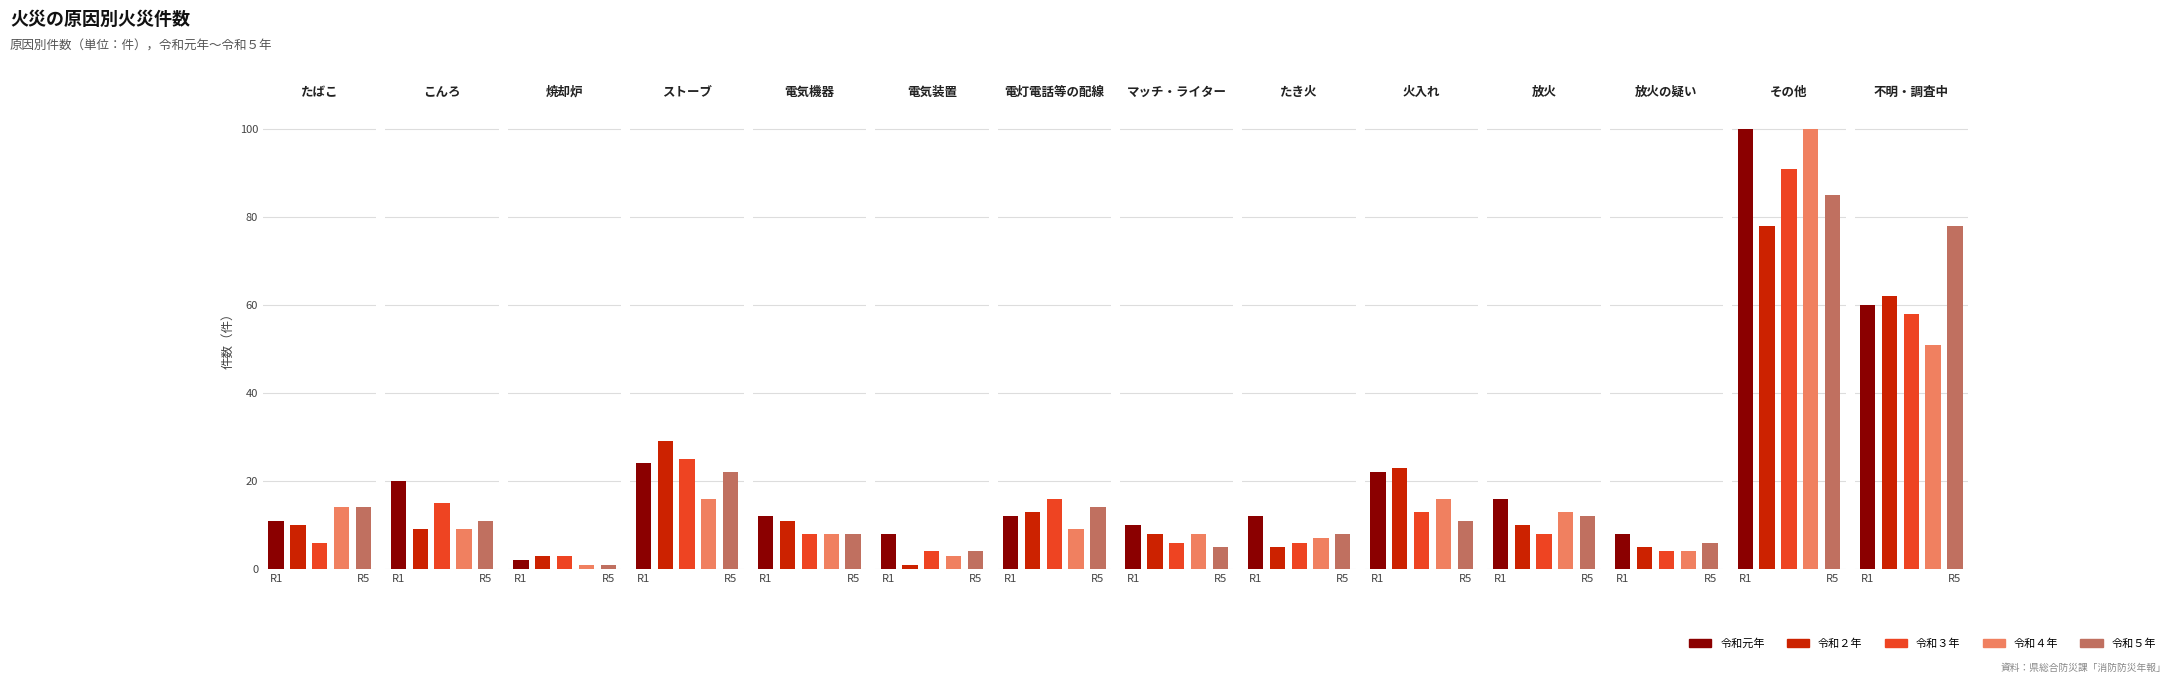

At how many categories does at least one series exceed 57?

2